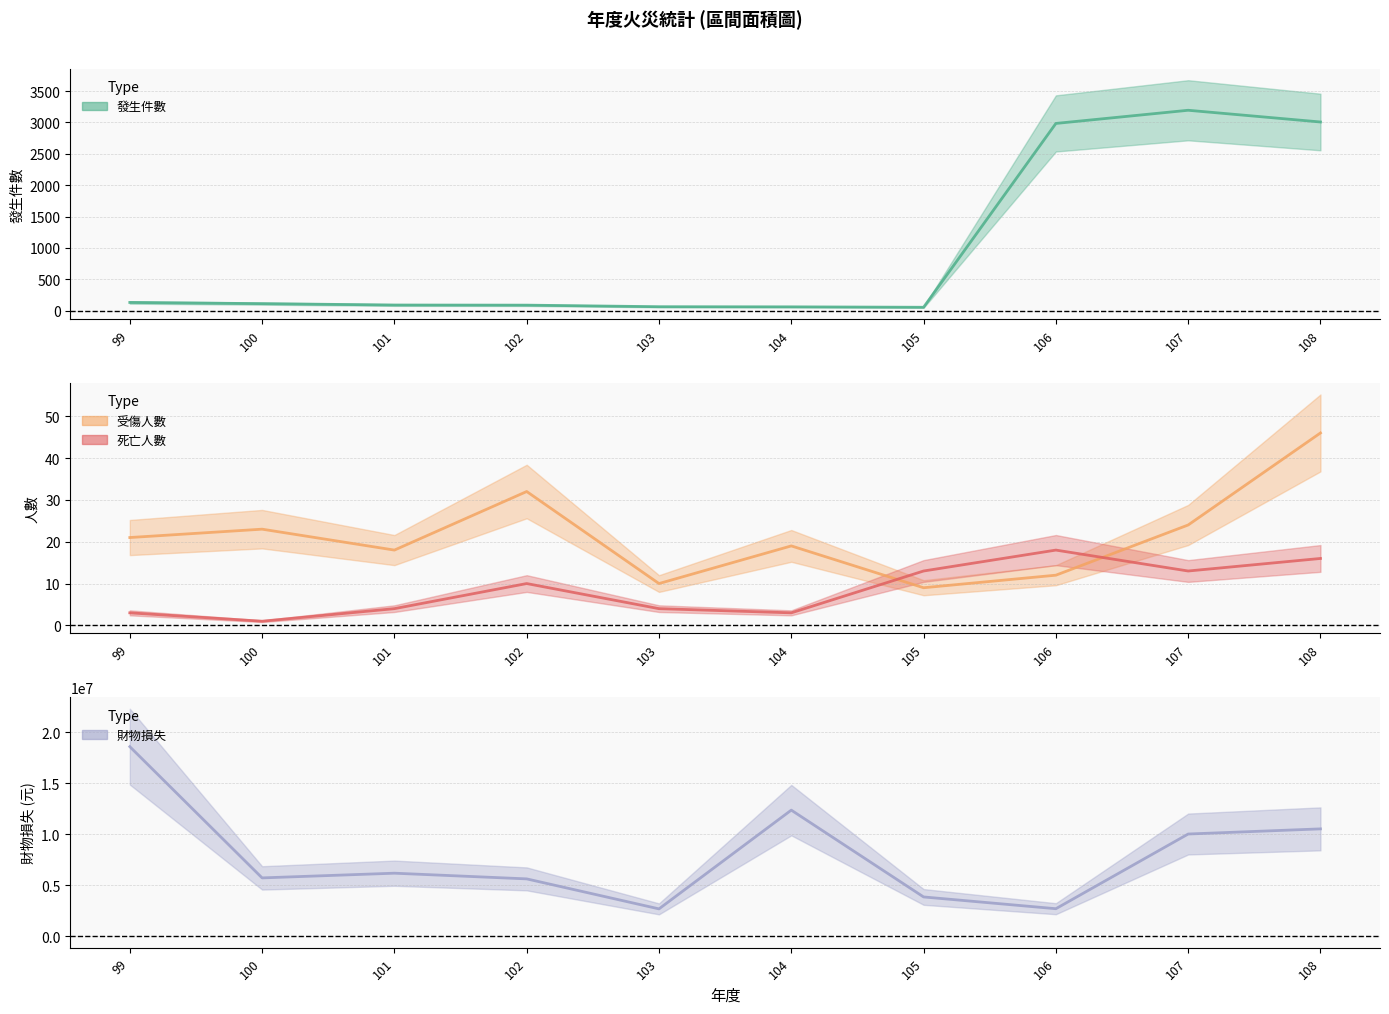

At which category does the chart reach its peak across all series?

99